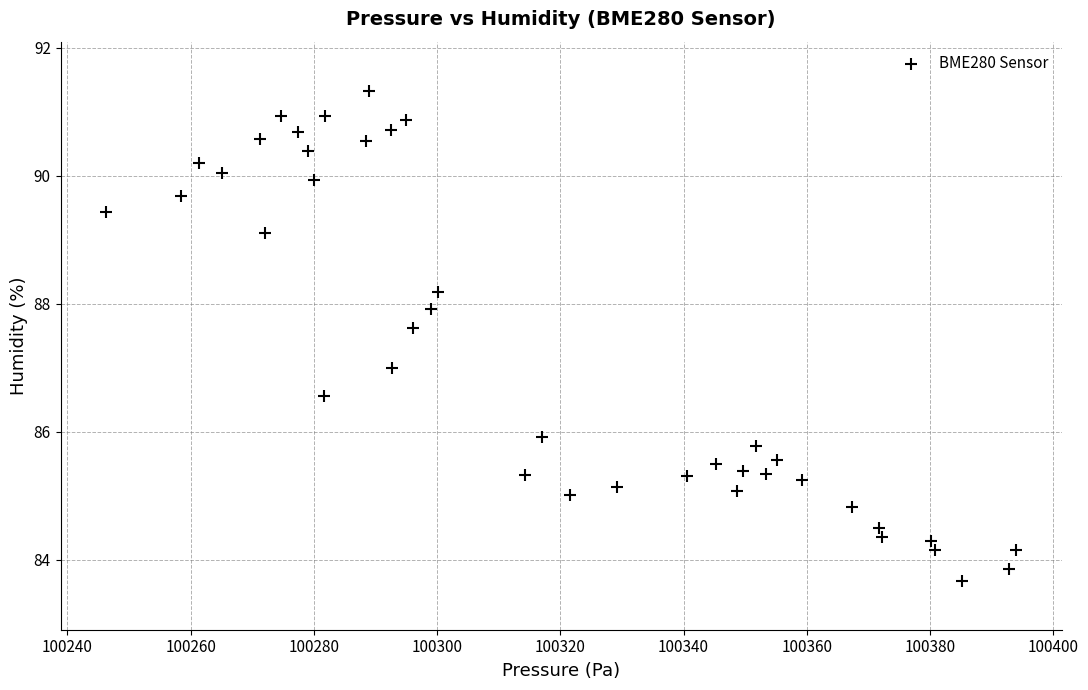

What is the range of X values (max minus min)?

147.7